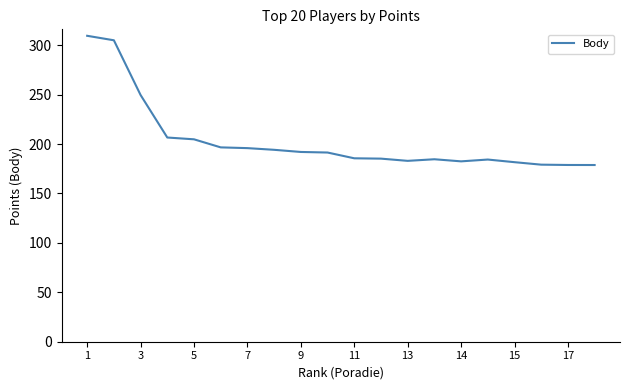

What is the smallest value displayed?

178.8